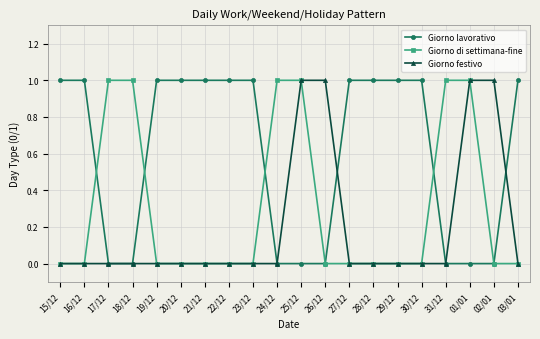

Does the chart have visible grid lines?

Yes